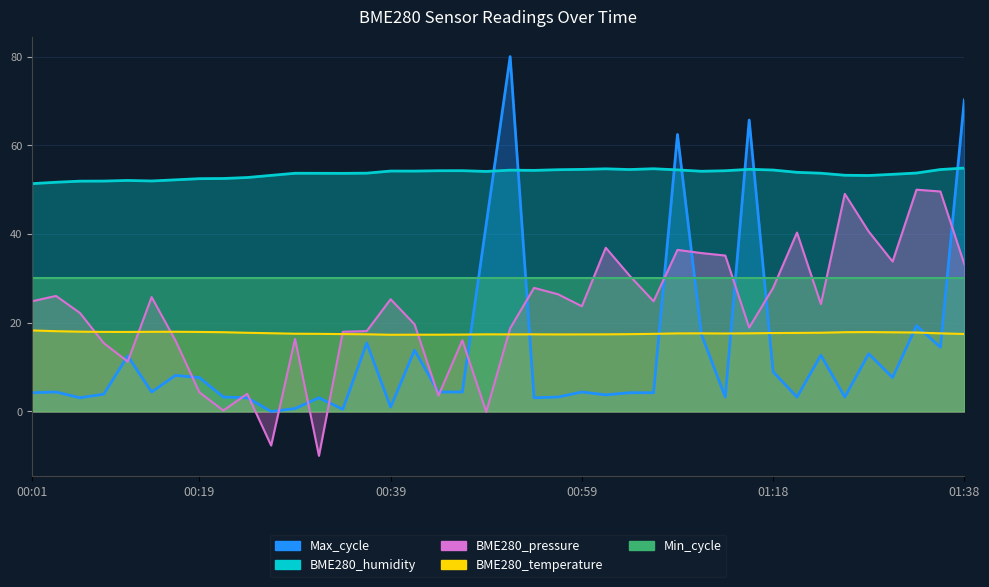

True or false: Max_cycle has a value of 26.9 at 00:36.

False